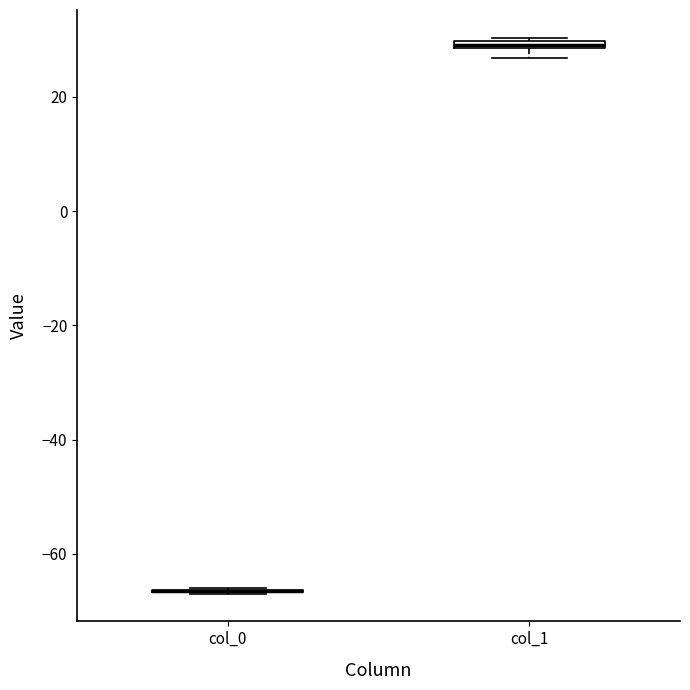

Where is the lower edge of the box for col_1 on the y-axis? The values are not printed on the chart, so give them approximately, as read against the axis.

28